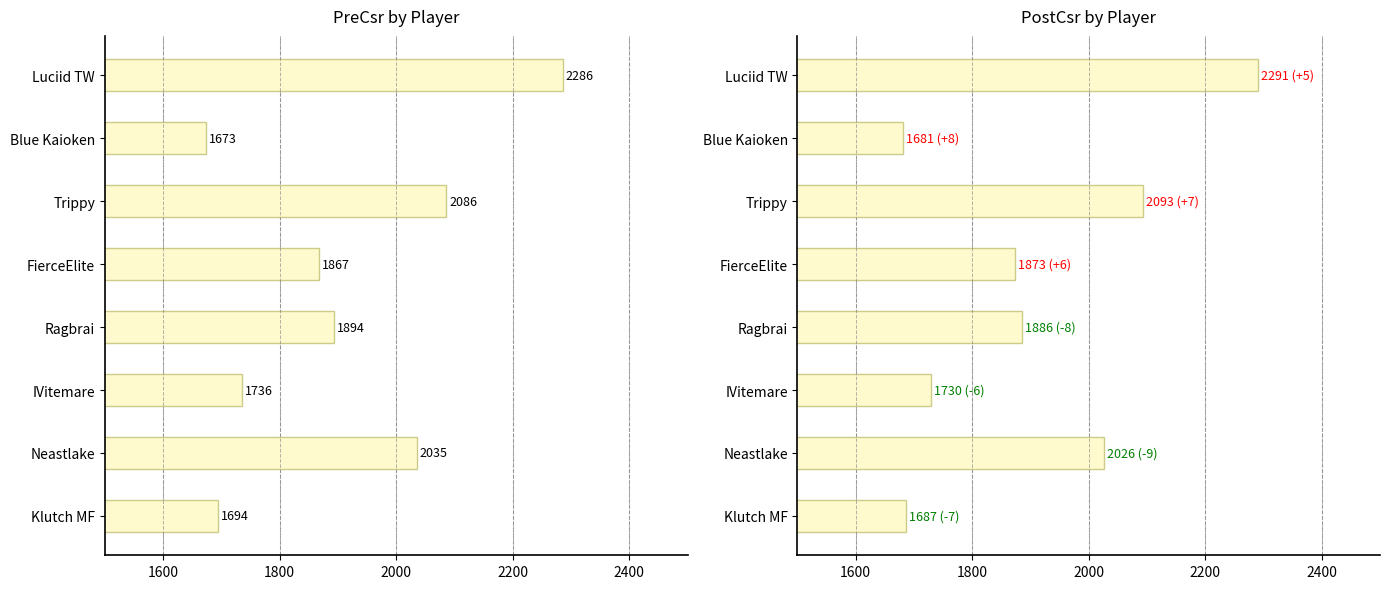

Between Ragbrai and IVitemare, which series saw the biggest shift?

PreCsr